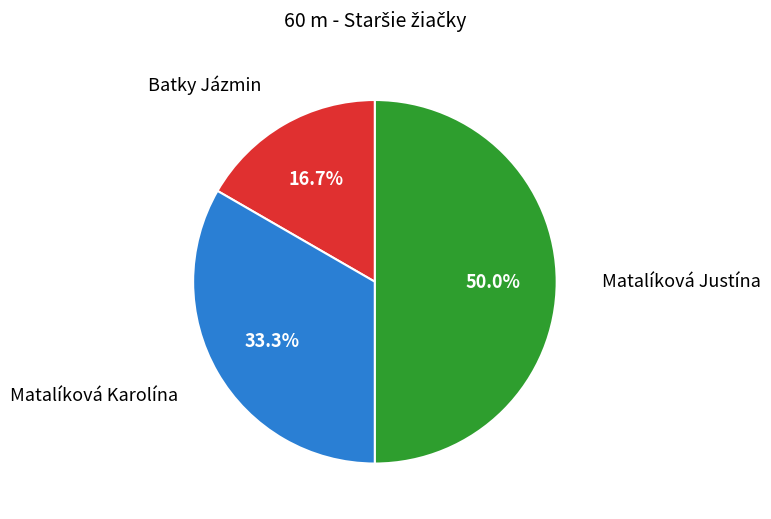

Which has a higher value, Batky Jázmin or Matalíková Karolína?

Matalíková Karolína